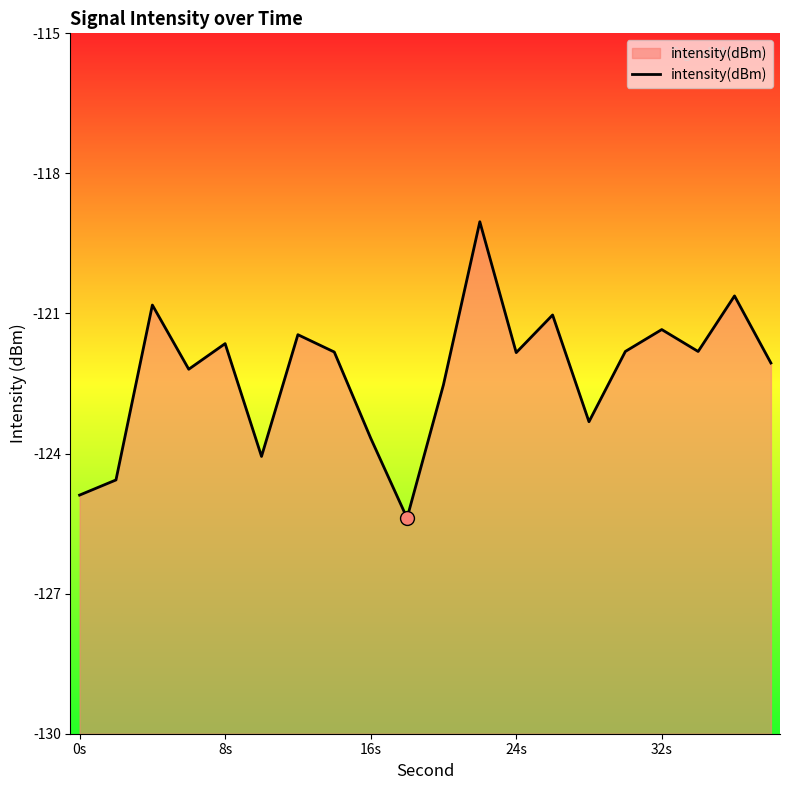

Is it true that the value at 24s is -80.1?

False